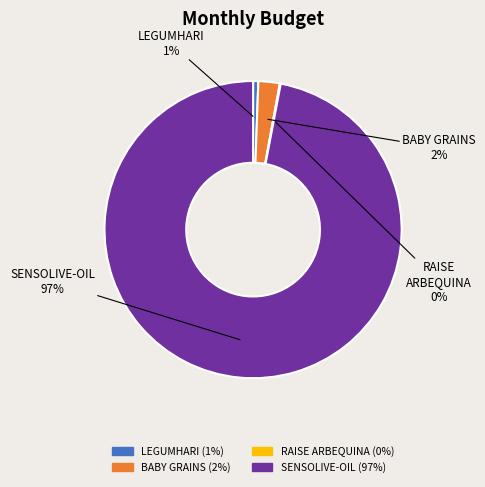

True or false: LEGUMHARI accounts for 14% of the total.

False